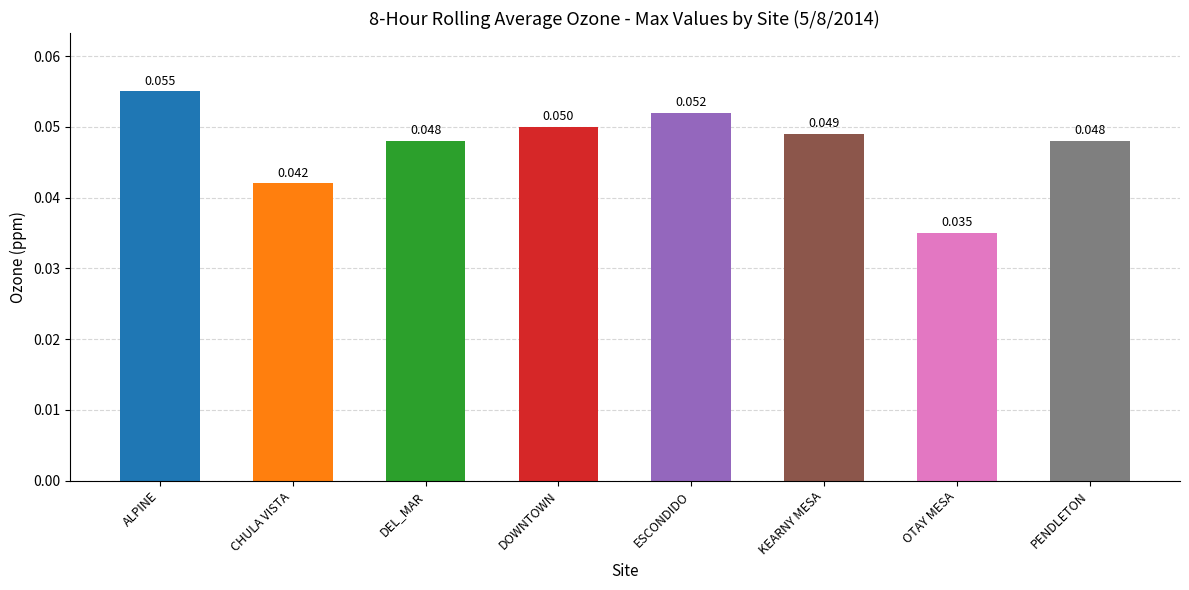

What position from the right is PENDLETON?

1